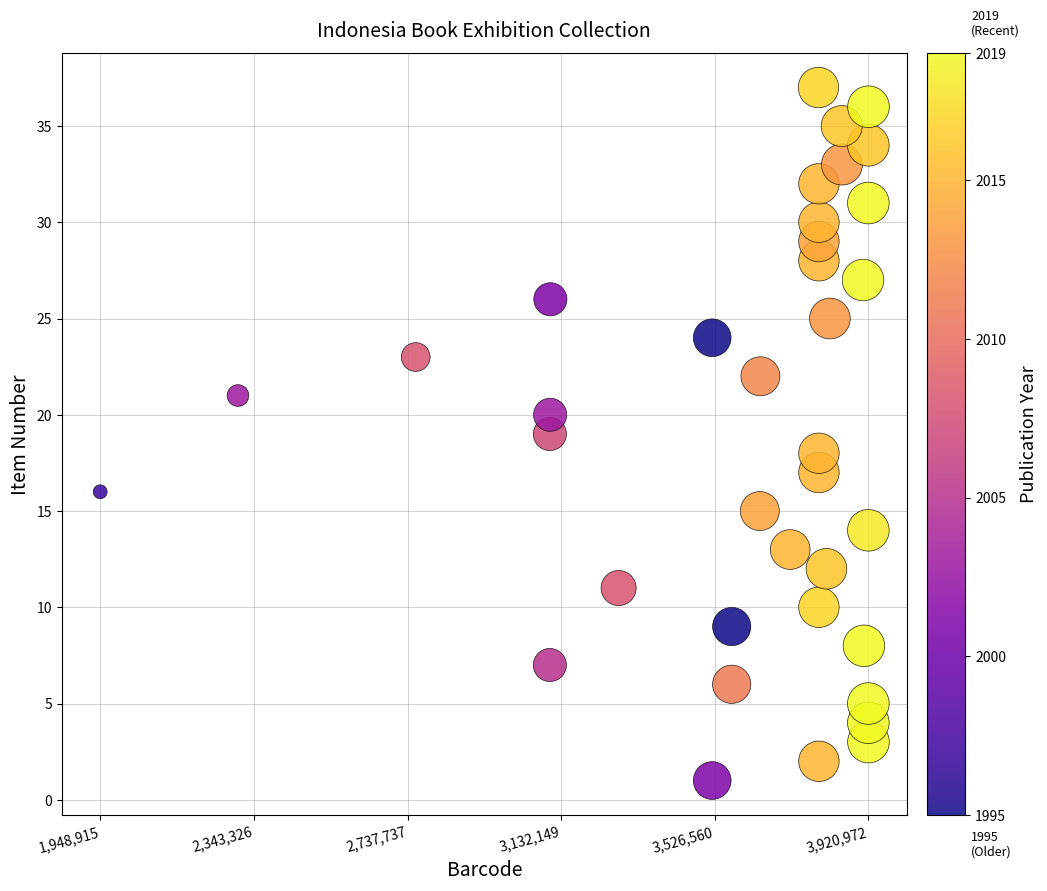

What is the range of Y values (max minus min)?

36